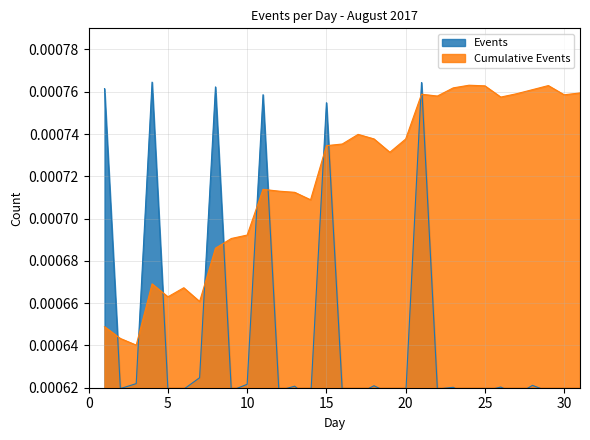

The value of Events at 19 is 0.0. True or false?

False